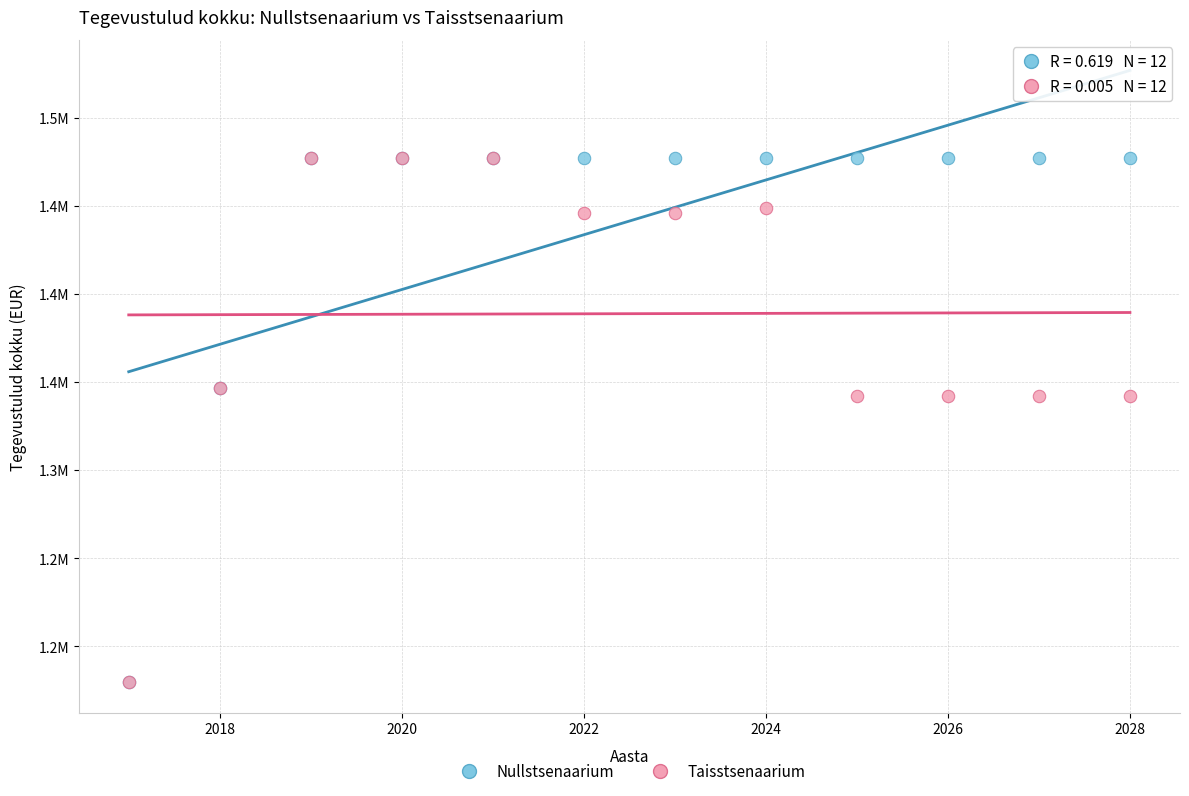

What are all the series names shown in the legend?

Nullstsenaarium, Taisstsenaarium